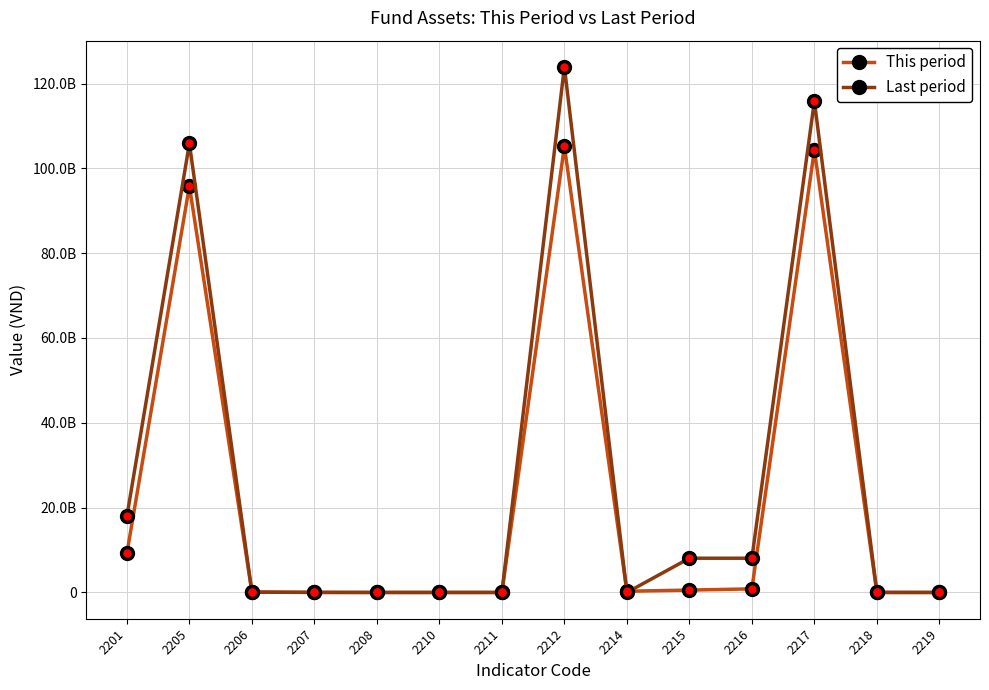

At which category is the sum across all series the highest?

2212